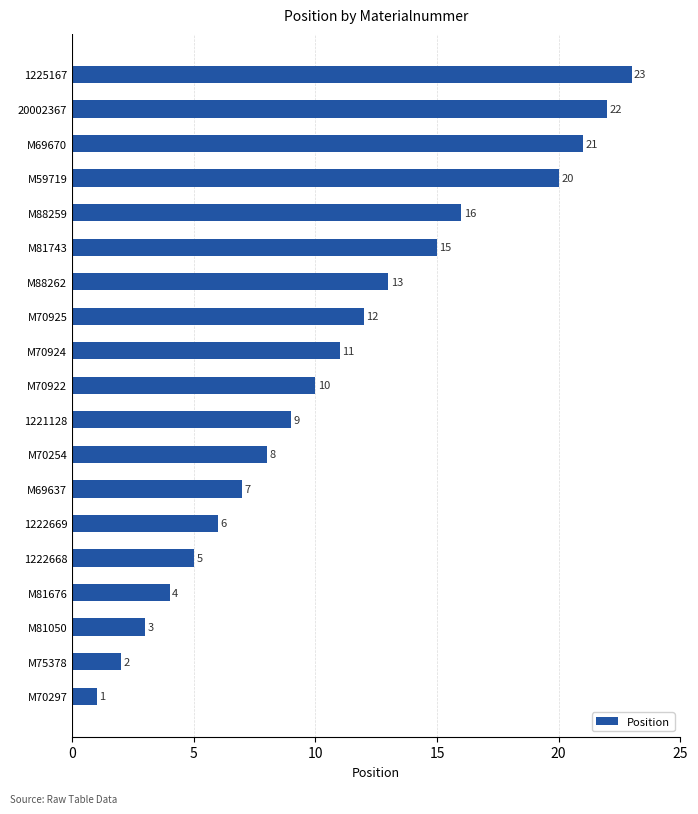

Rank the categories by value from lowest to highest.

M70297, M75378, M81050, M81676, 1222668, 1222669, M69637, M70254, 1221128, M70922, M70924, M70925, M88262, M81743, M88259, M59719, M69670, 20002367, 1225167